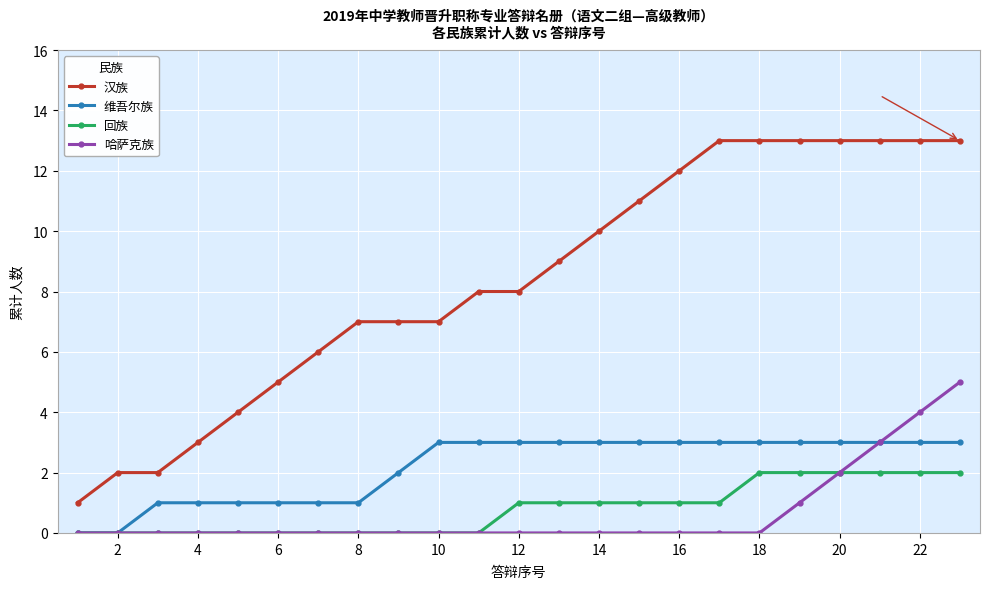

List the series in order of their peak value, highest first.

汉族, 哈萨克族, 维吾尔族, 回族